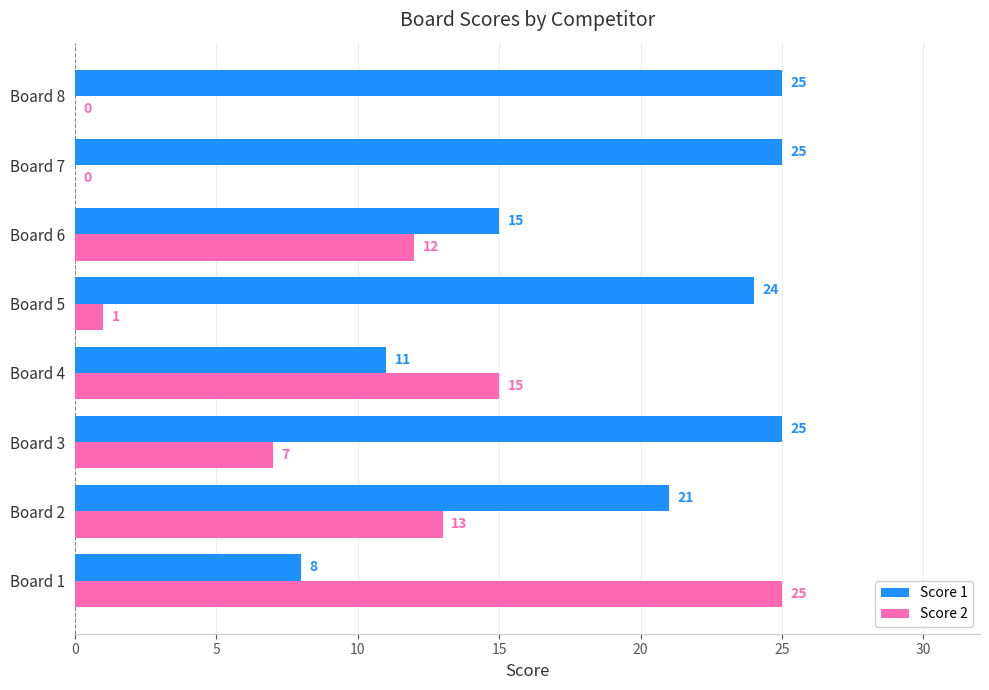

Which series changed the most between Board 3 and Board 4?

Score 1